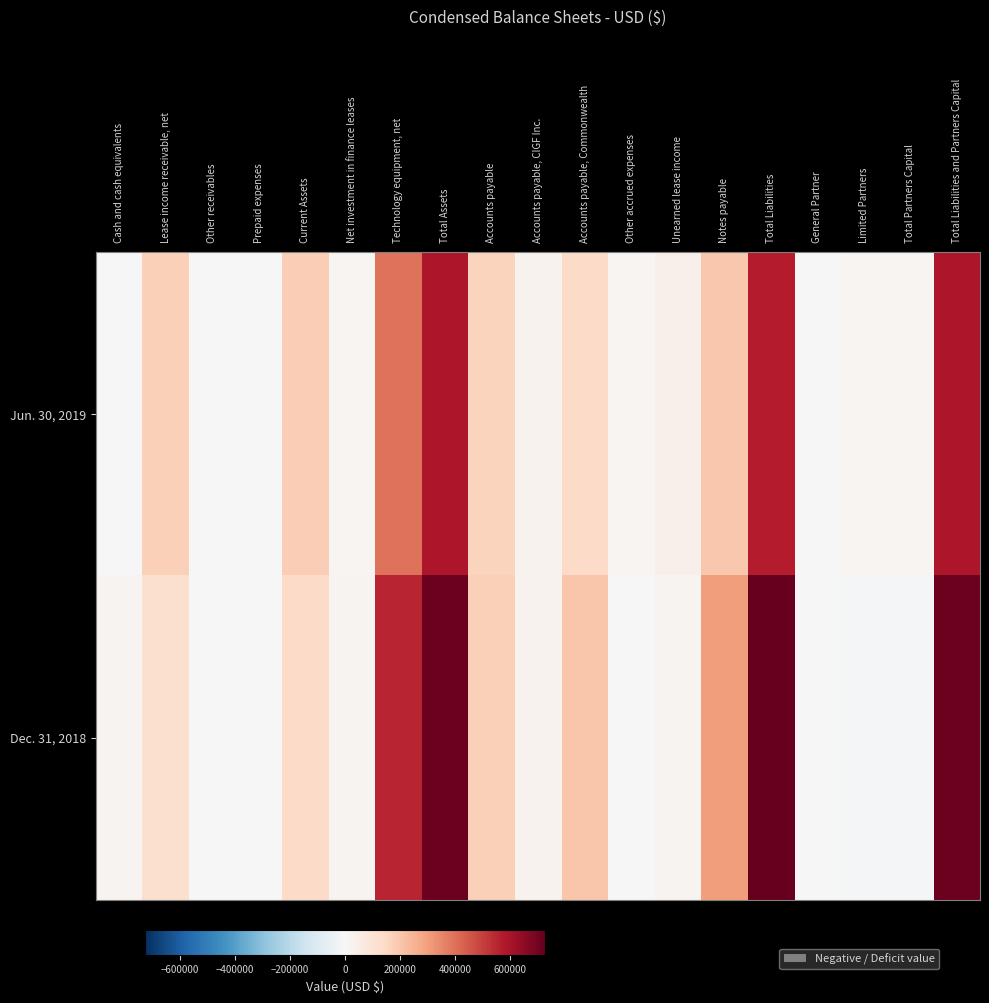

What is the maximum value shown in the chart?

725391